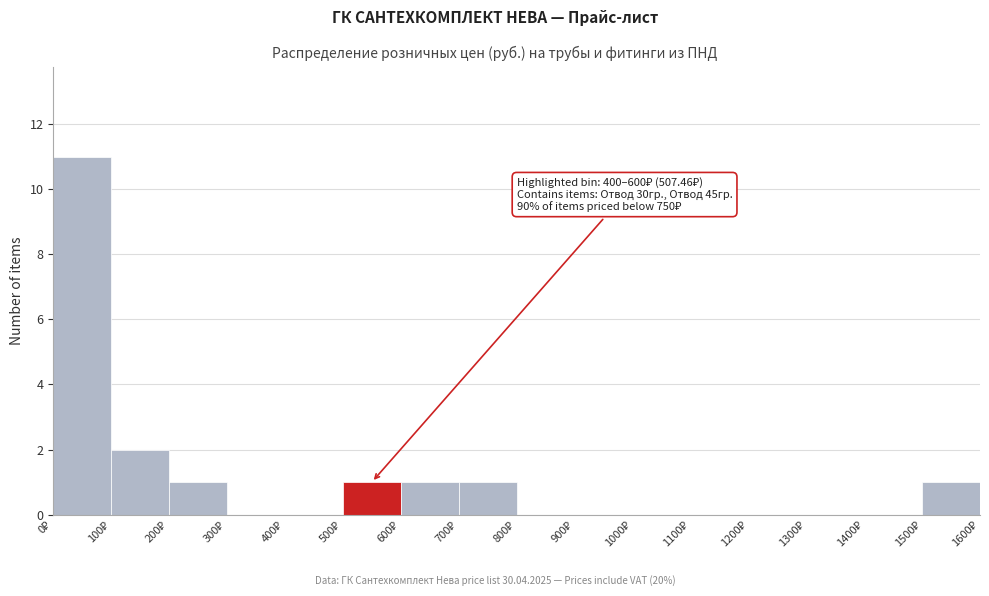

Over which range of the x-axis is the bar tallest?

0 to 100